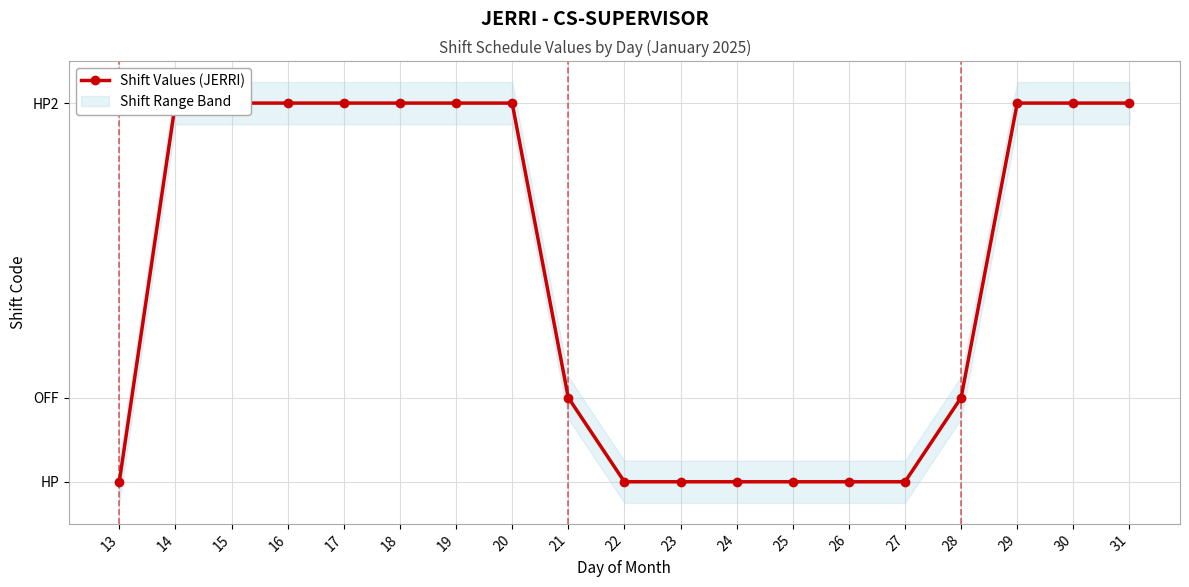

How many lines are shown in the chart?

1